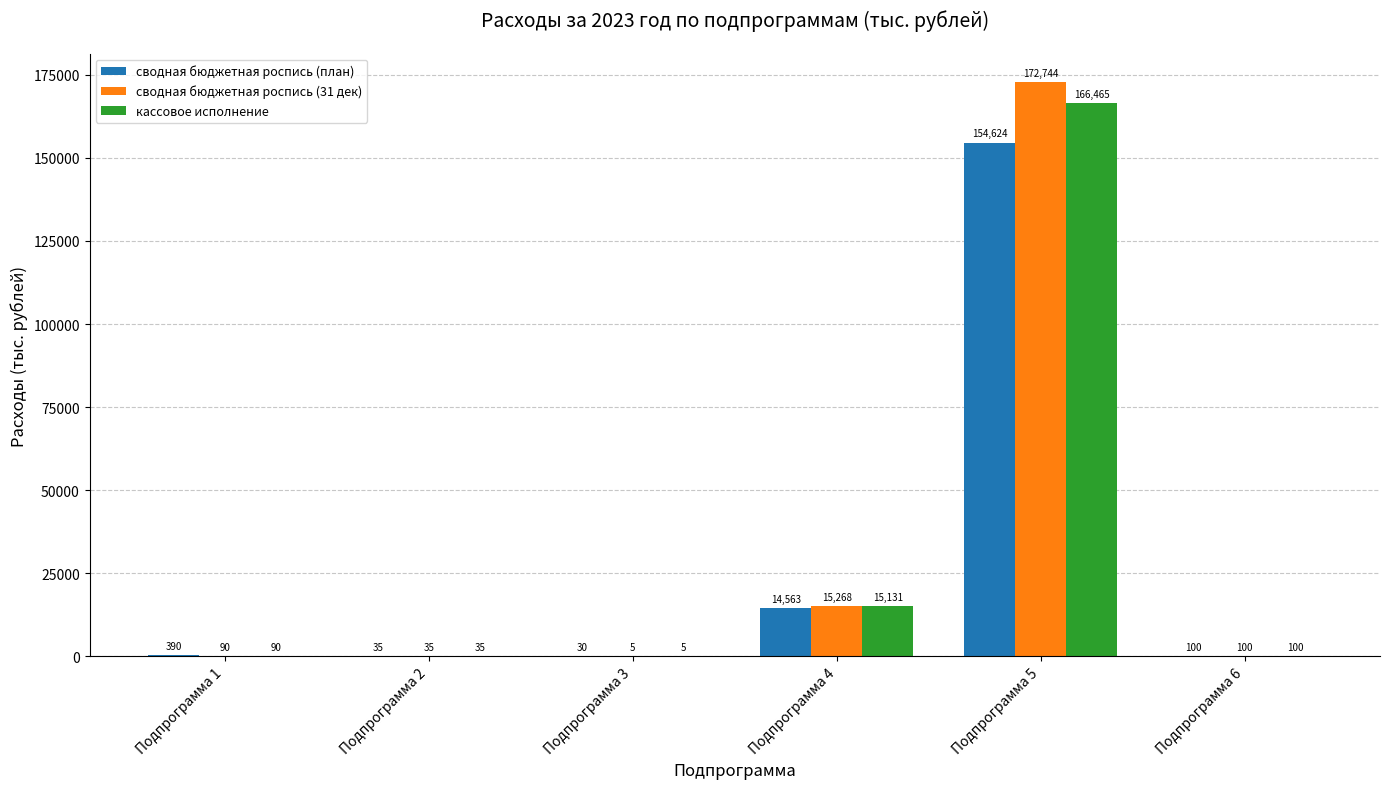

Is it true that сводная бюджетная роспись (31 дек) equals 35.0 at Подпрограмма 2?

True